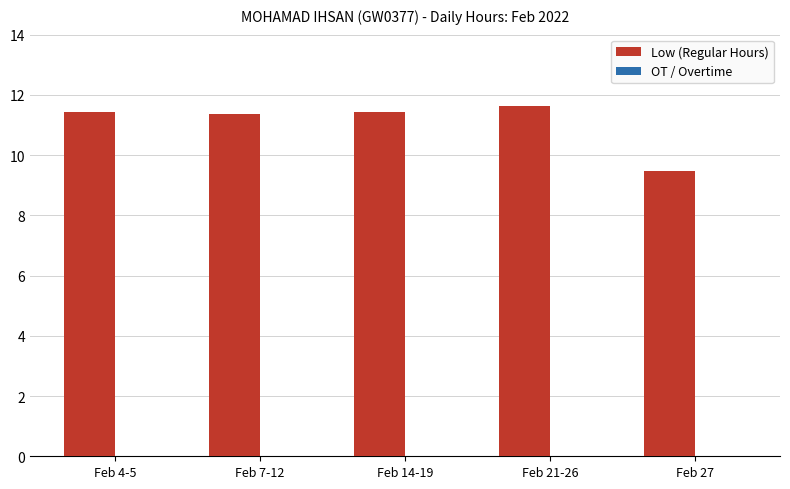

Are the bars grouped side by side (vs. stacked)?

No